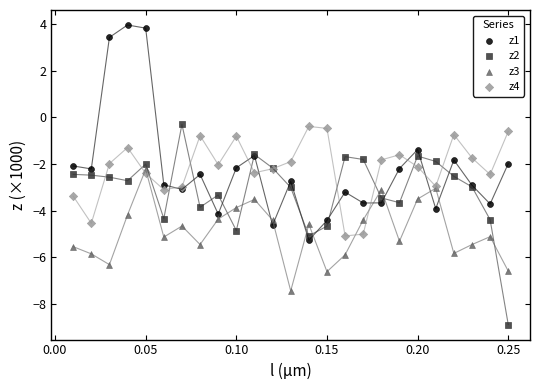

Which series has the largest Y range (max minus min)?

z1